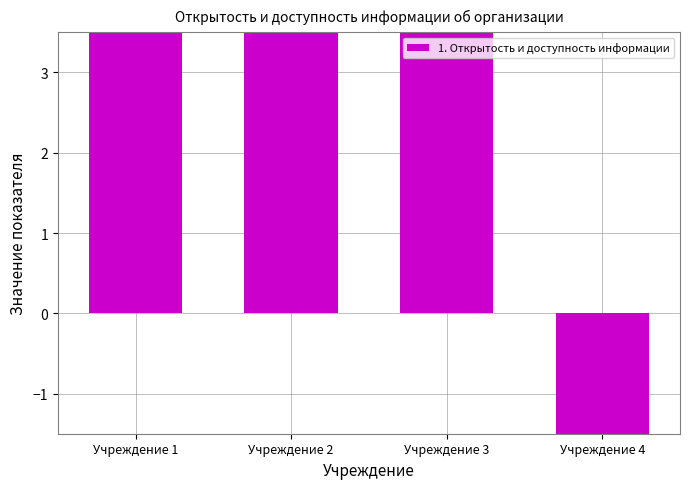

Which label corresponds to the largest value in the chart?

Учреждение 1